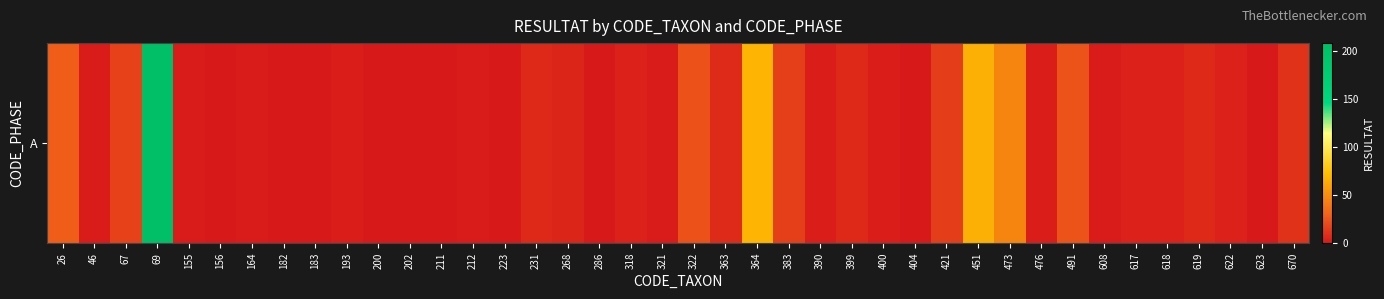

Reading left to right, transcribe all the data shown in this chart.

28	1	17	208	1	0	1	0	0	2	0	0	0	1	0	7	5	0	4	1	23	8	68	16	2	7	2	0	15	65	46	2	24	1	4	4	7	4	0	10